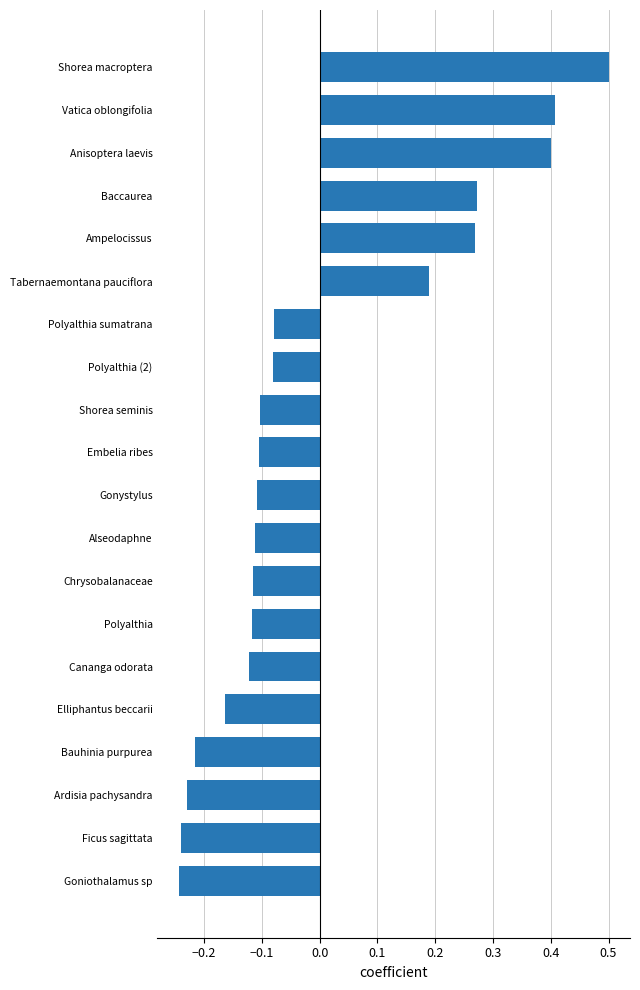

What is the greatest value displayed?

0.5